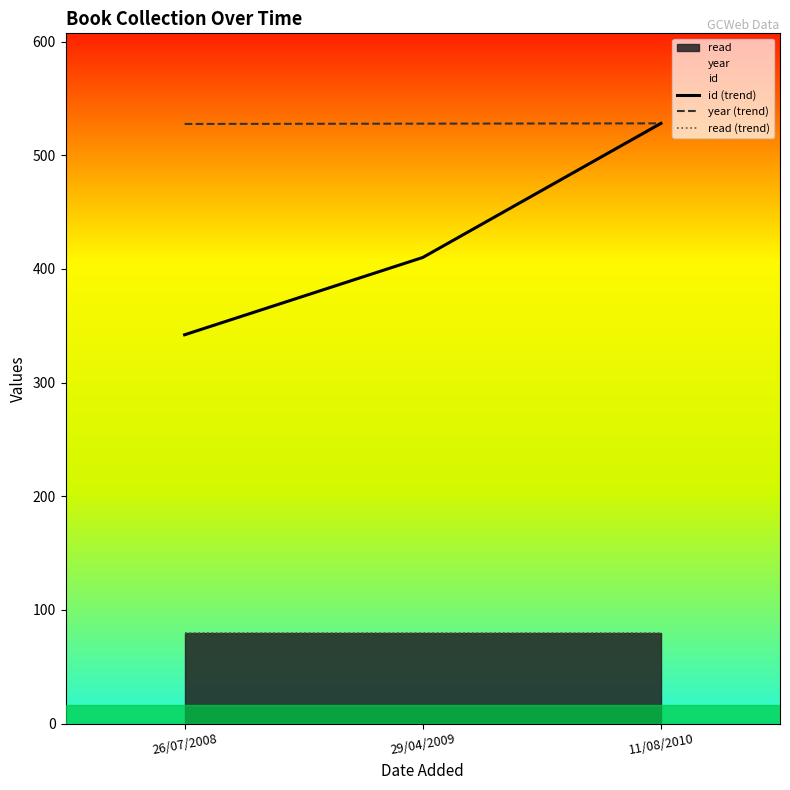

What value does the year (trend) series have at 11/08/2010?

528.0